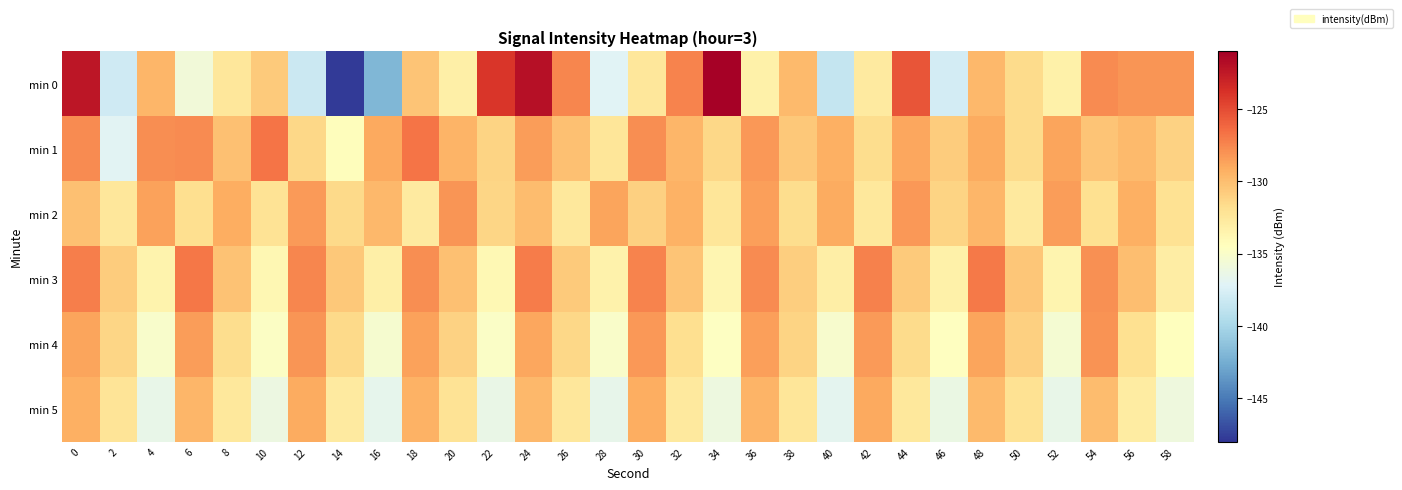

List the series in order of their peak value, lowest first.

min 5, min 2, min 4, min 3, min 1, min 0